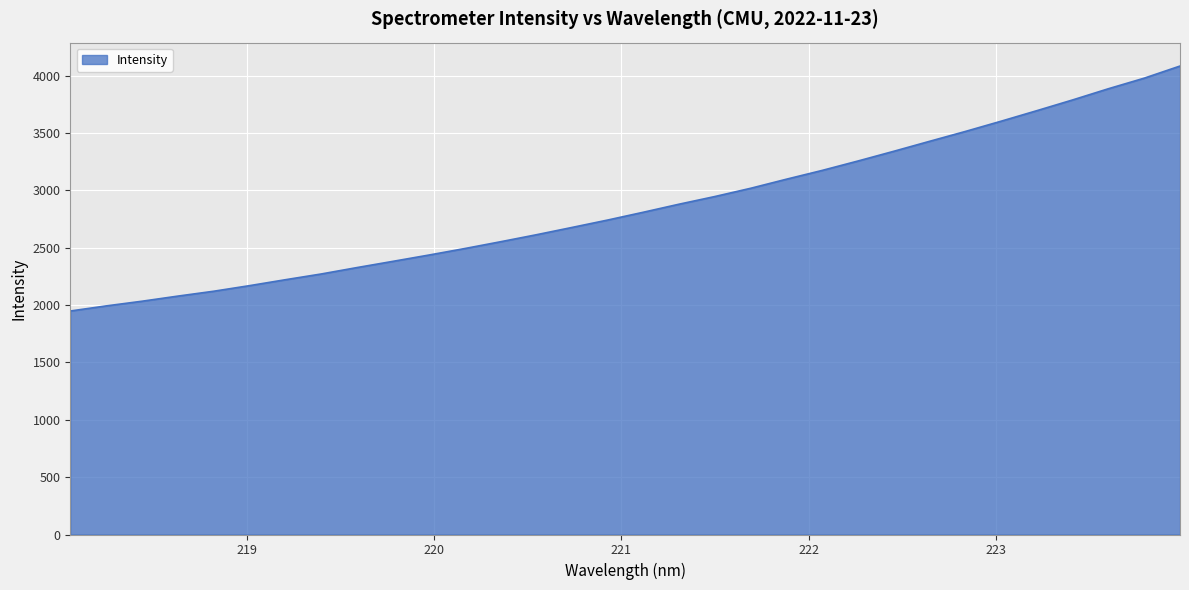

What is the minimum value shown in the chart?

1948.1